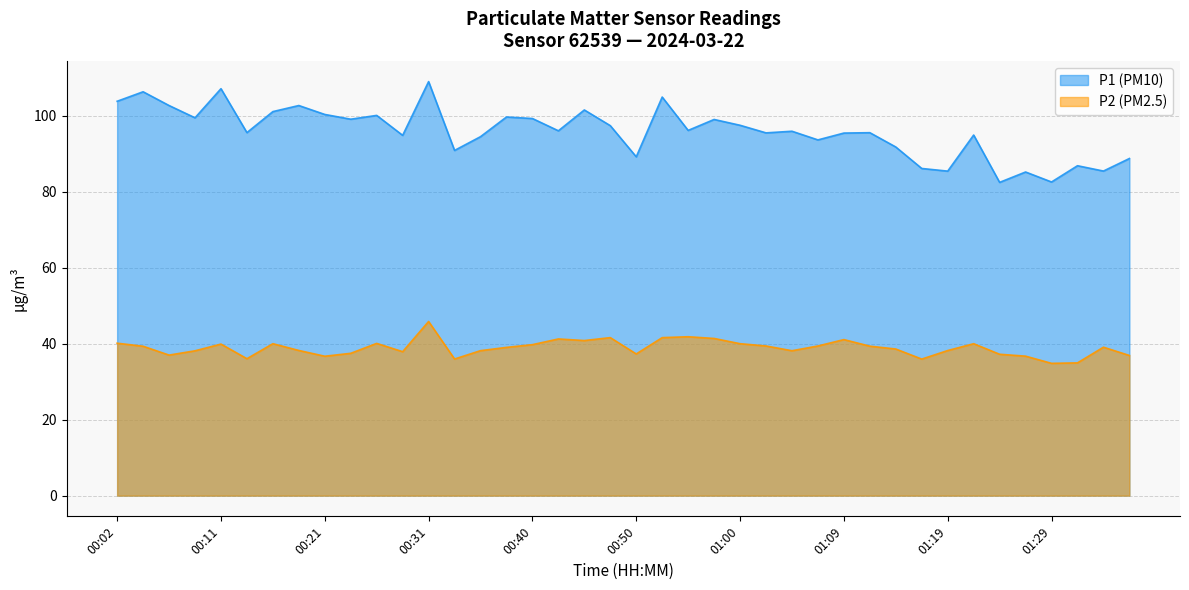

What position from the right is 01:07?

13